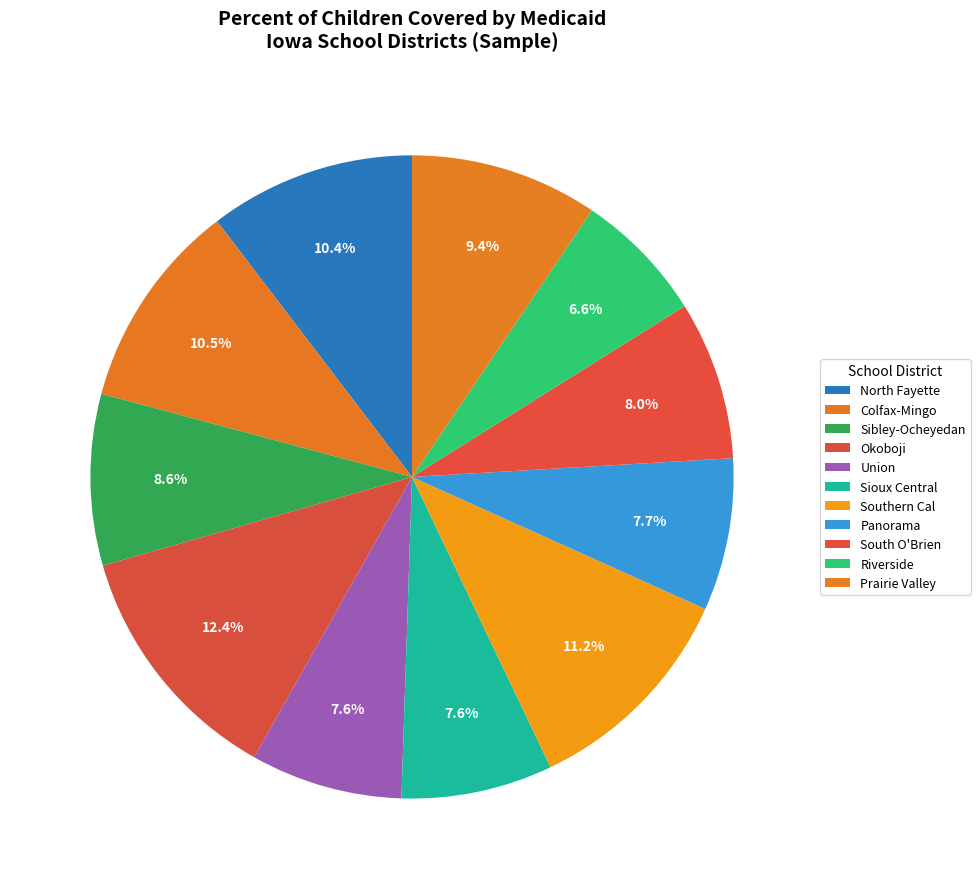

Which has a higher value, Okoboji or Sioux Central?

Okoboji